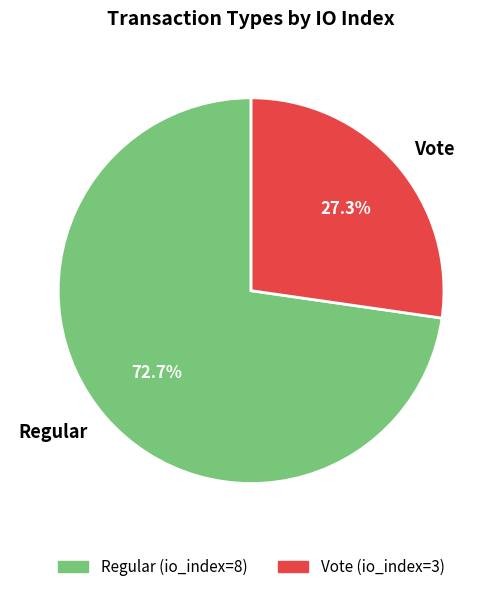

Approximately how many times larger is the value at Regular compared to Vote?

2.7